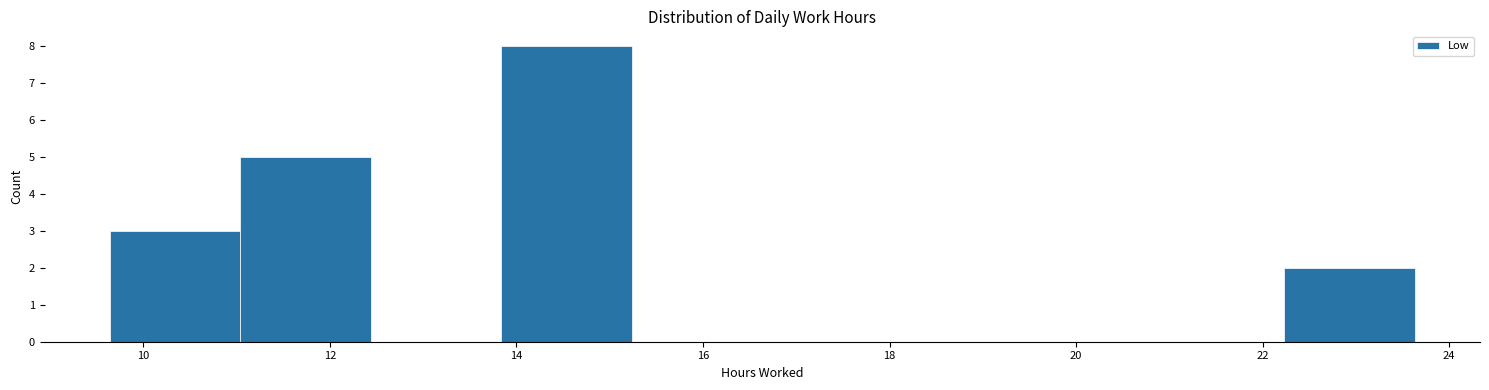

Reading left to right, transcribe this chart: for each bar, give the range it covers on the x-axis and its height. Neither the bar edges nor the heights are printed on the chart, so give them approximately, as read against the axes.

9.6 to 11.0: 3
11.0 to 12.4: 5
12.4 to 13.8: 0
13.8 to 15.2: 8
15.2 to 16.6: 0
16.6 to 18.0: 0
18.0 to 19.4: 0
19.4 to 20.8: 0
20.8 to 22.2: 0
22.2 to 23.6: 2